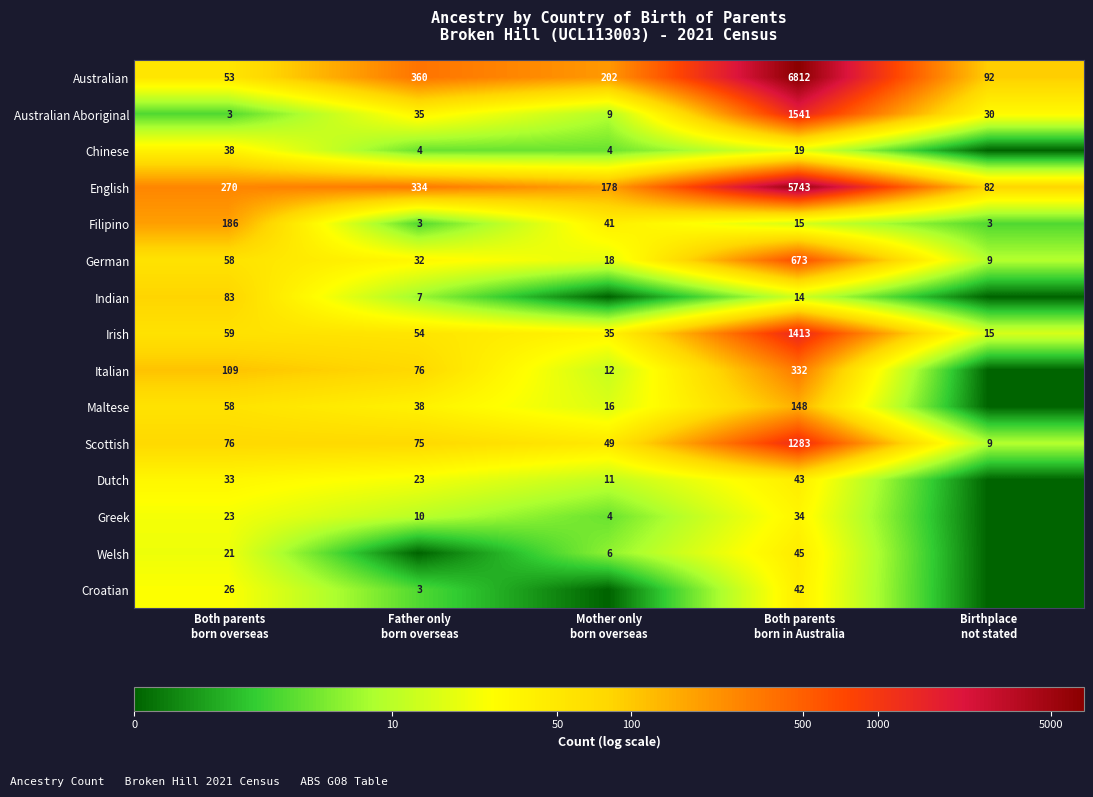

What is the average value of the Filipino series?

50